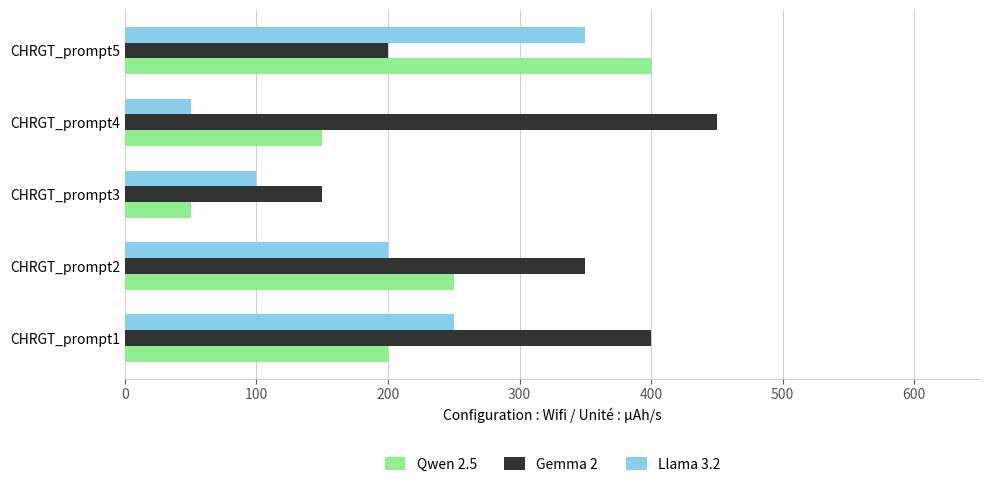

What is the spread (max minus min) of values at CHRGT_prompt4?

400